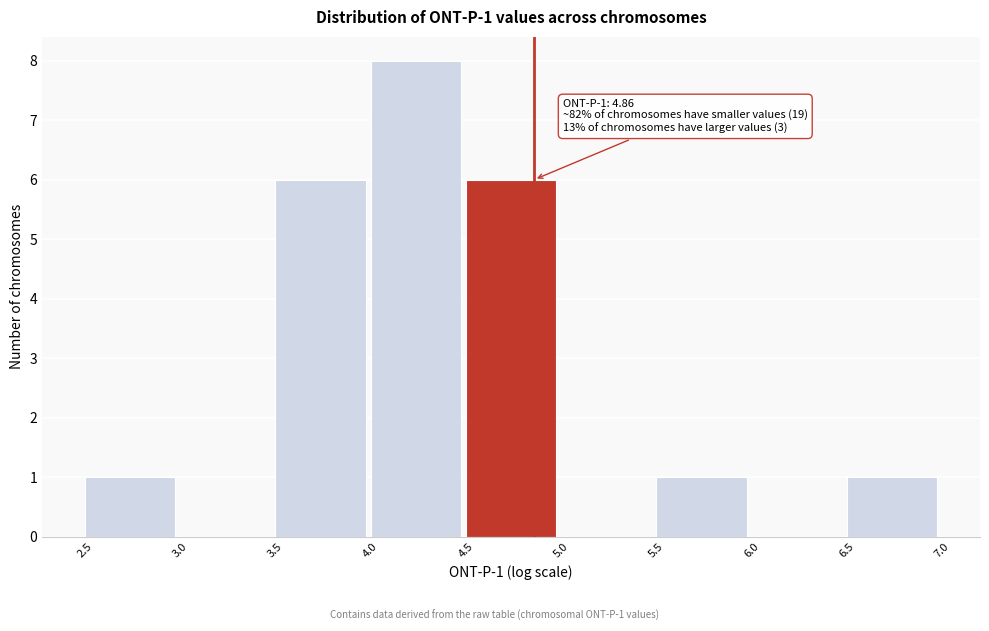

Over which range of the x-axis is the bar tallest?

4.0 to 4.5